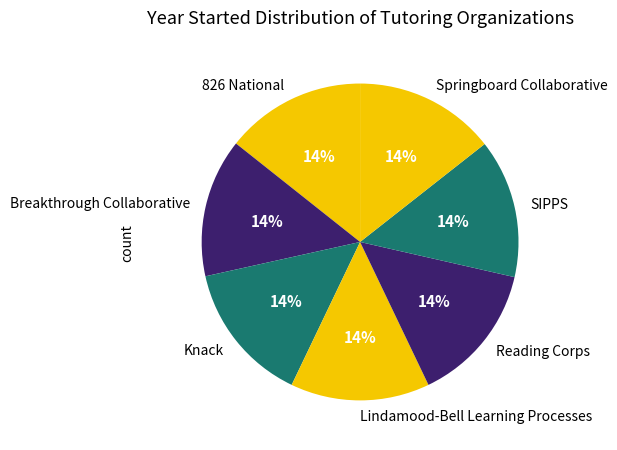

To the nearest percent, what percentage of the pie is Lindamood-Bell Learning Processes?

14%